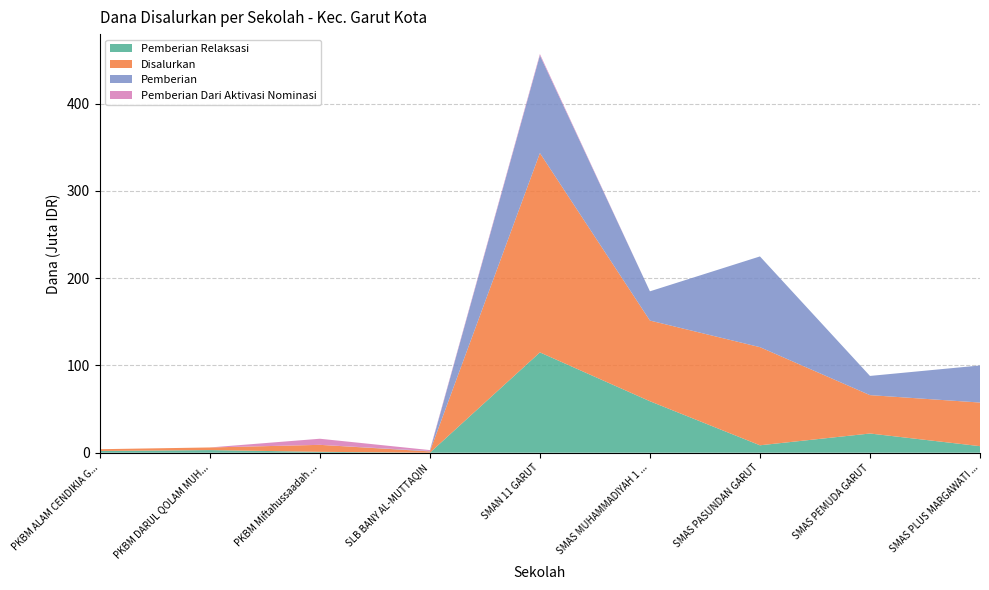

At which category is the sum across all series the highest?

SMAN 11 GARUT